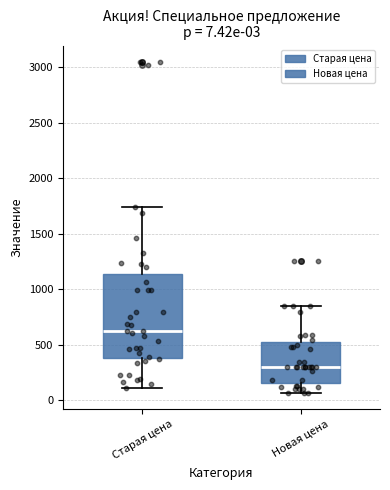

Which box has the lowest median line?

Новая цена